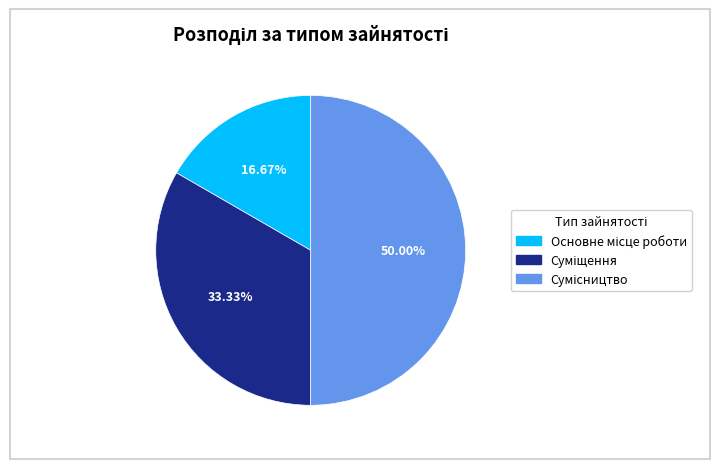

Does Сумісництво account for over 50% of the chart?

No